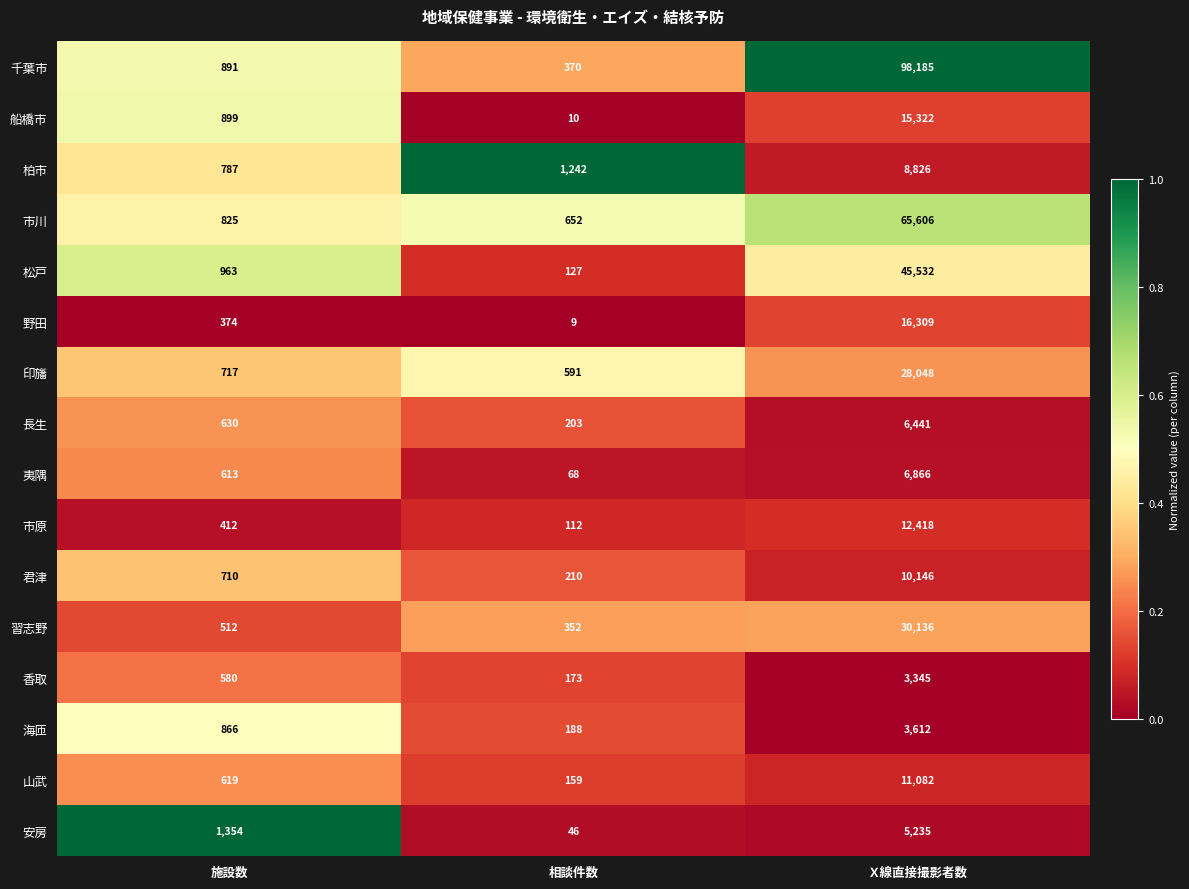

What is the sum of all 海匝 values?

4666